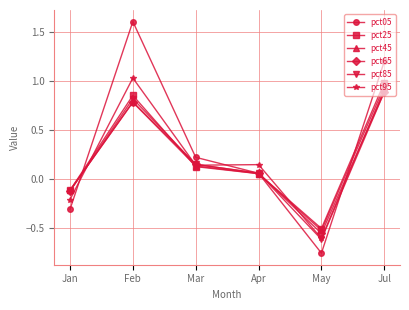

Which series has the largest range (max minus min)?

pct05